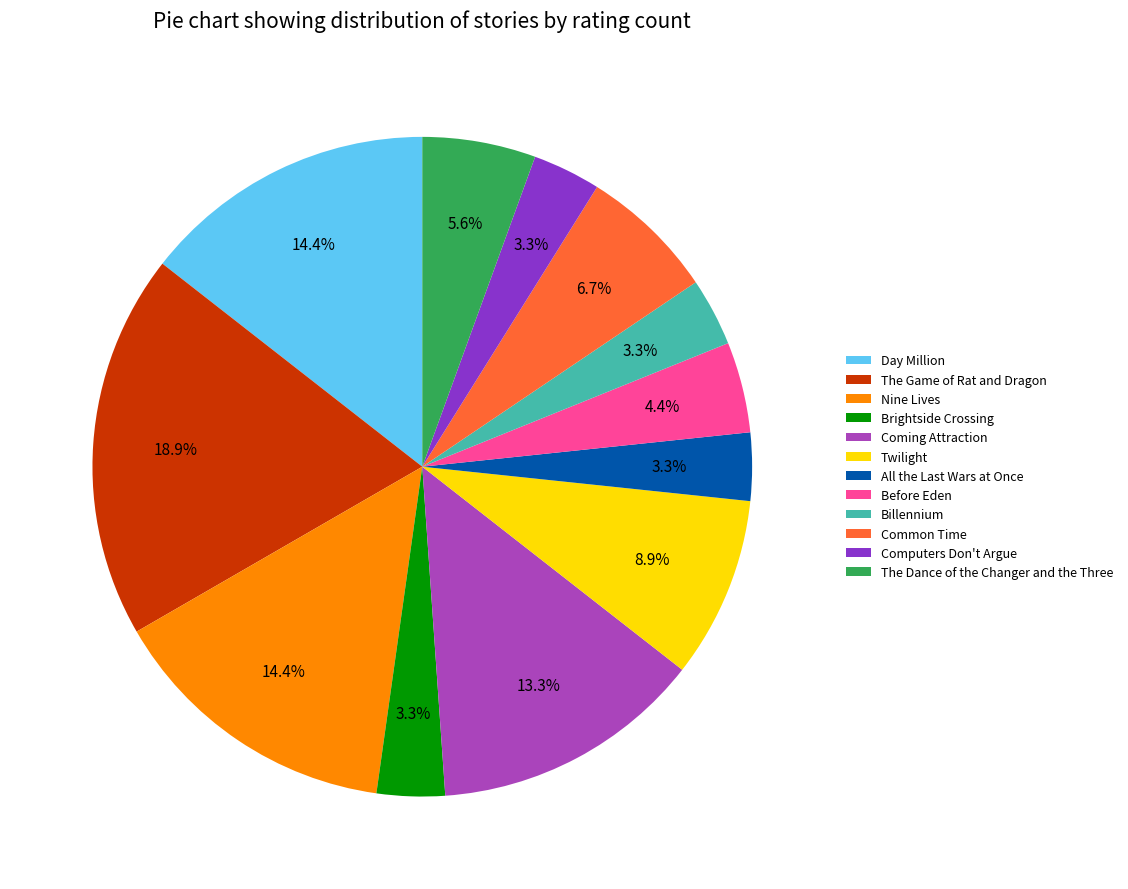

What percentage is the Nine Lives slice, to the nearest percent?

14%